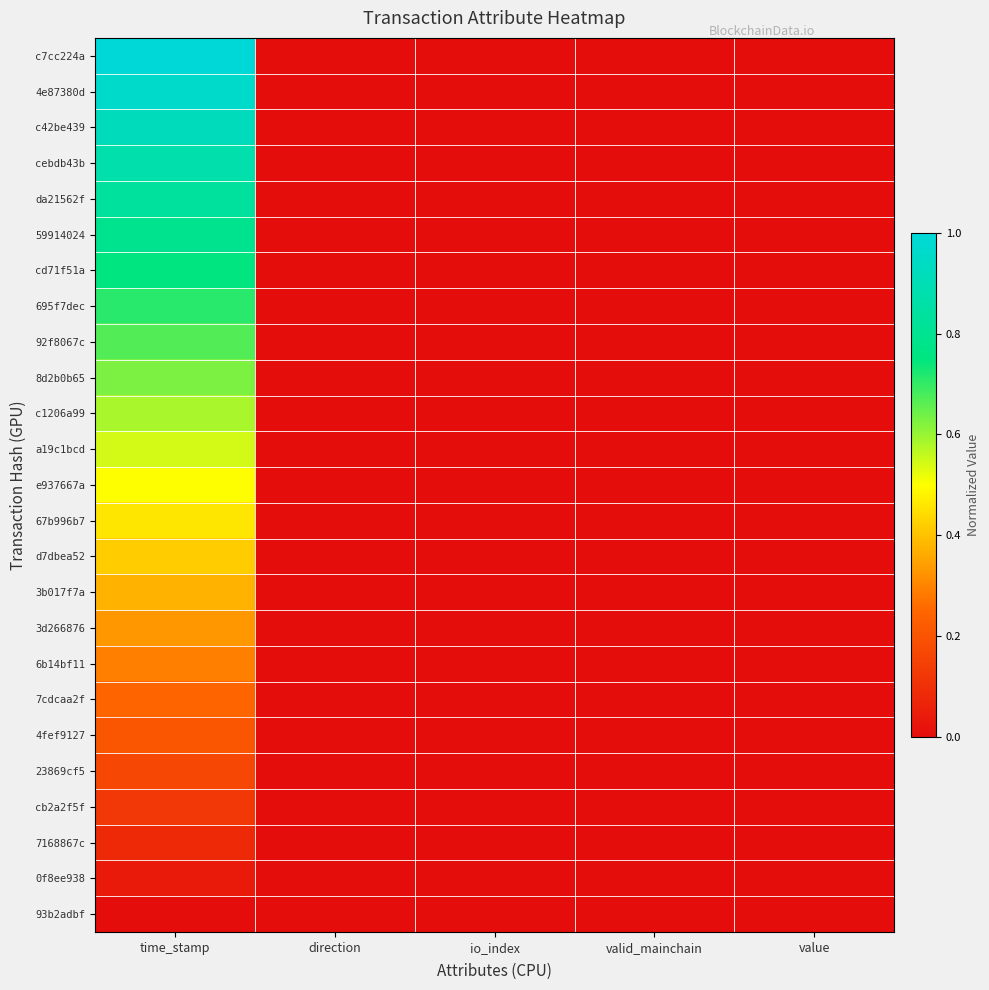

Which has a higher value, value or direction?

value